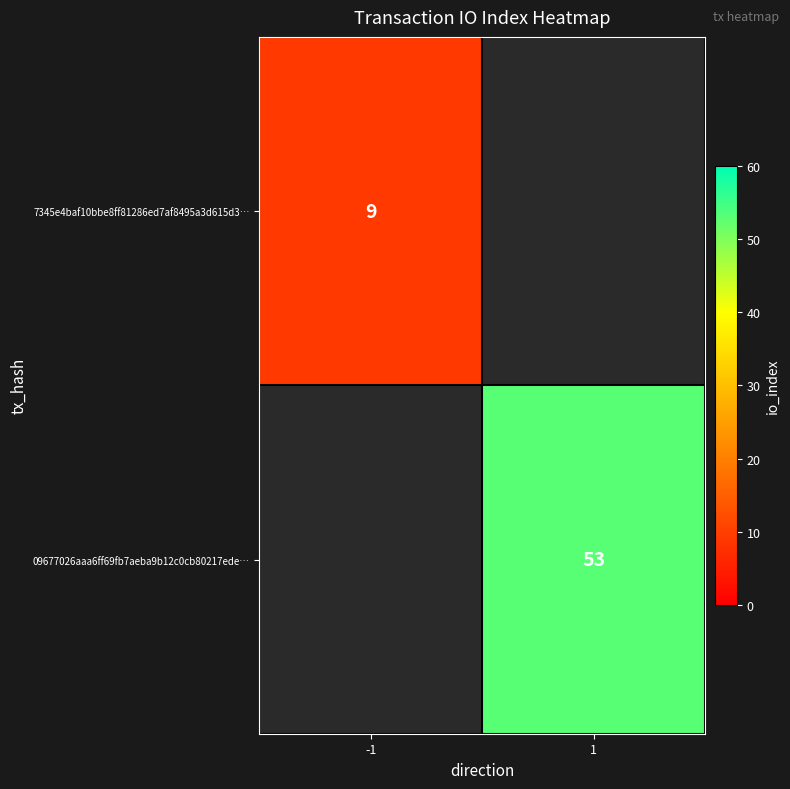

At how many categories does at least one series exceed 39?

1